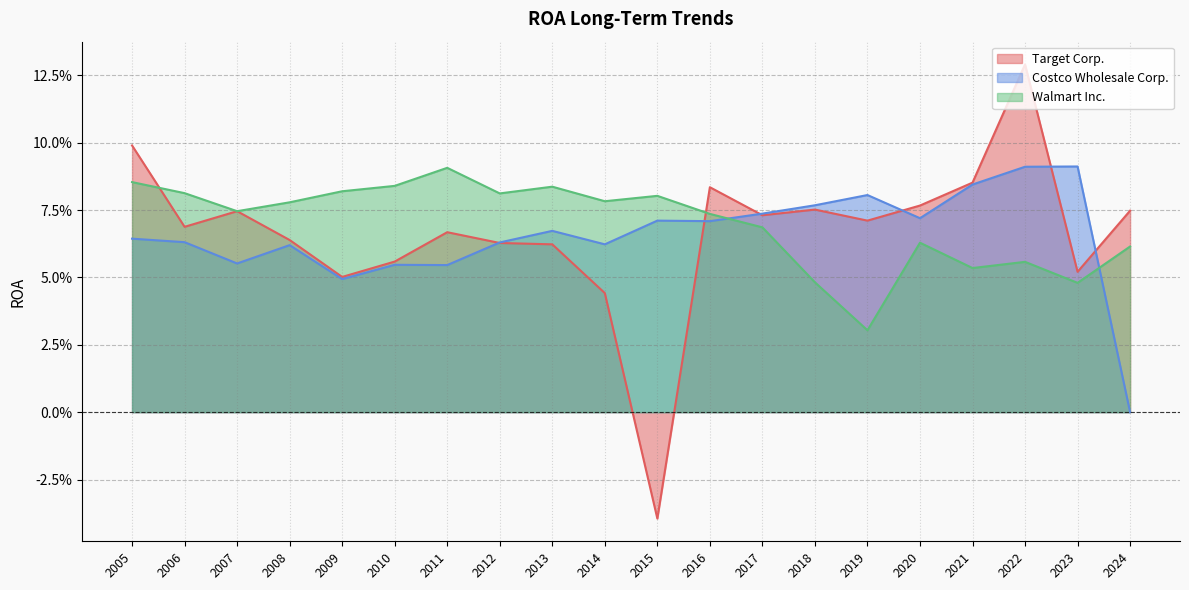

Read the Target Corp. value at 2016.

0.1